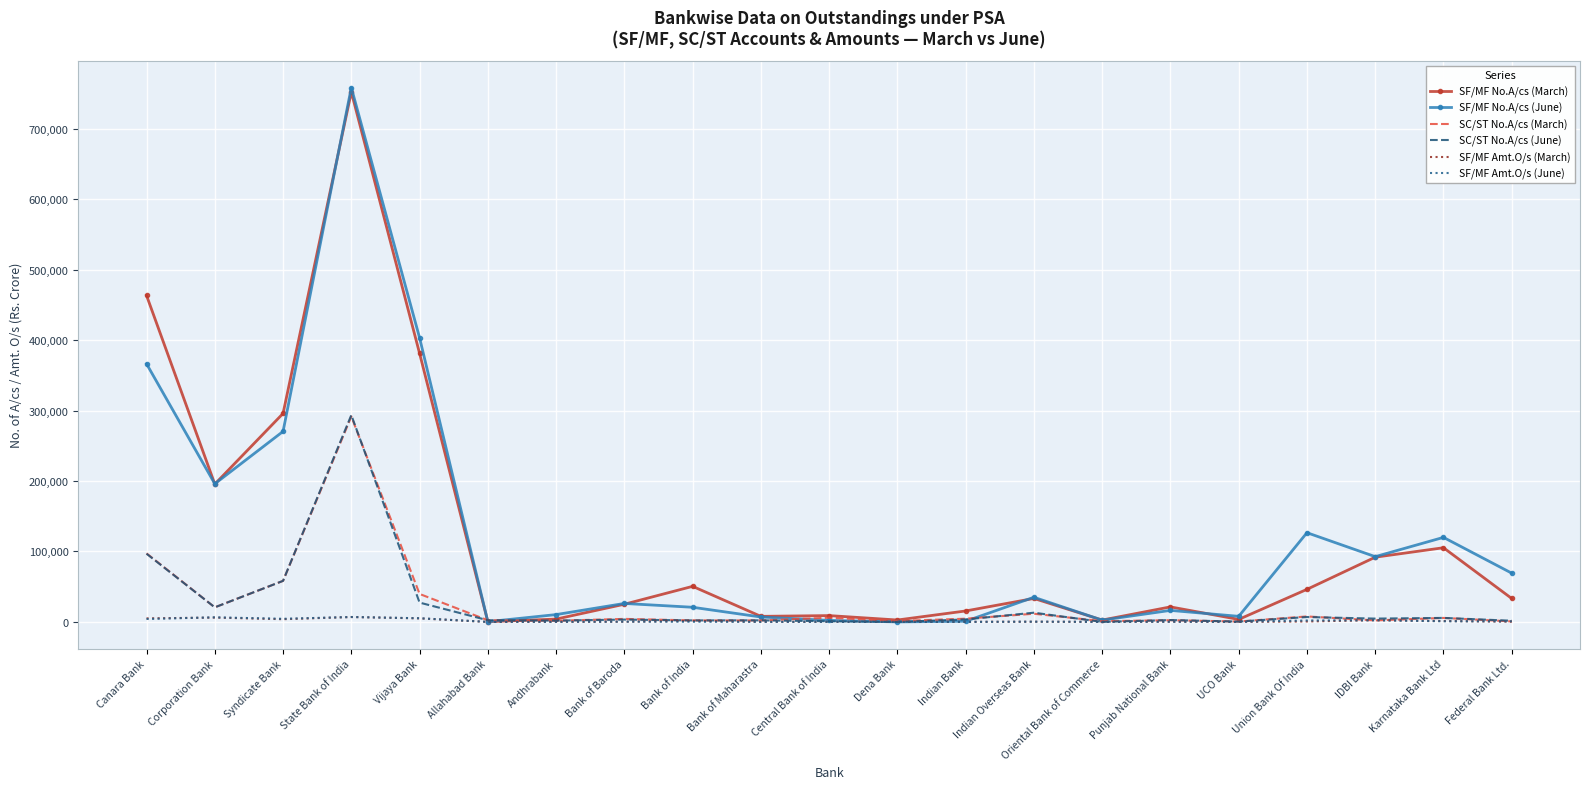

How many distinct data groups are displayed?

6